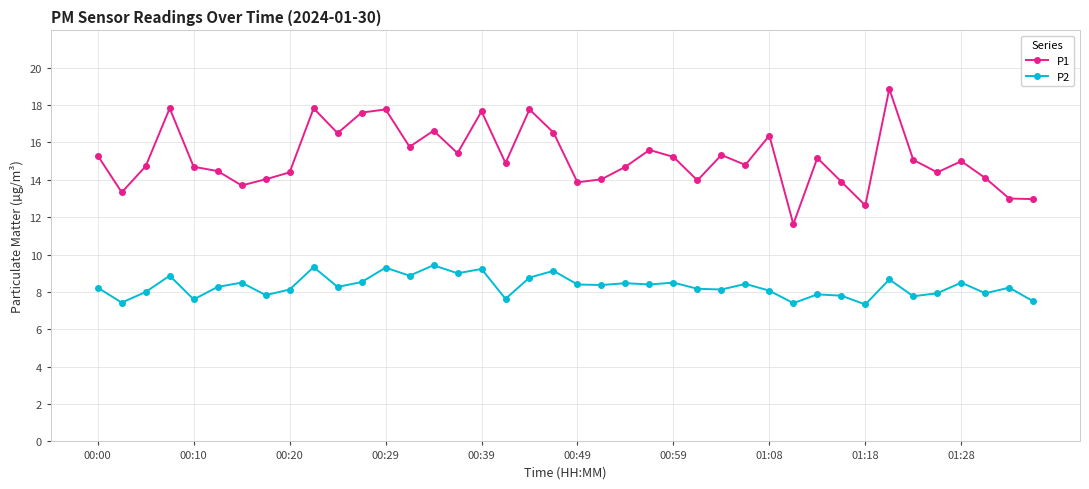

What is the value of the P1 point at the 4th from the left?

17.8